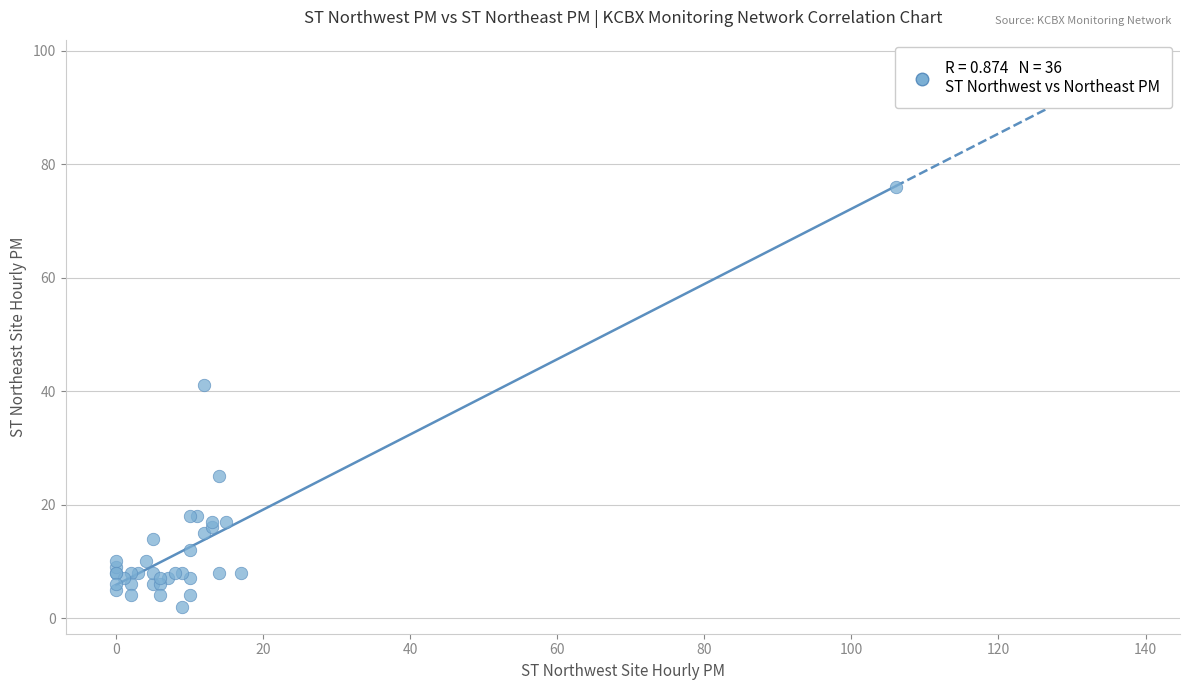

What Y value in the scatter plot is closest to 39?

41